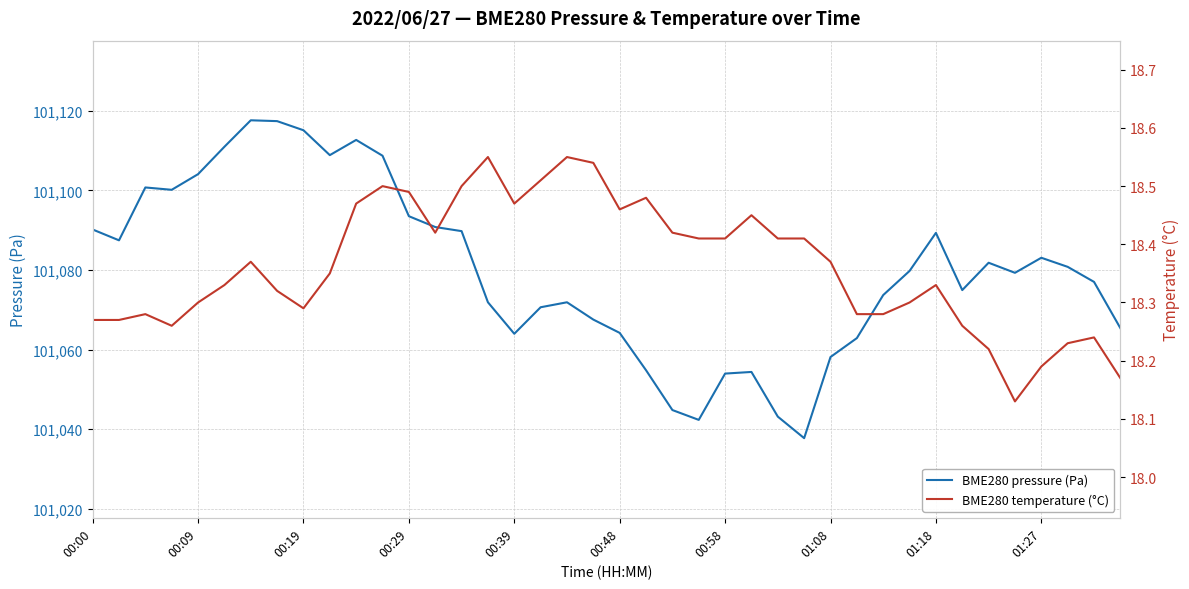

Is it true that BME280 pressure (Pa) equals 101104.1 at 00:09?

True